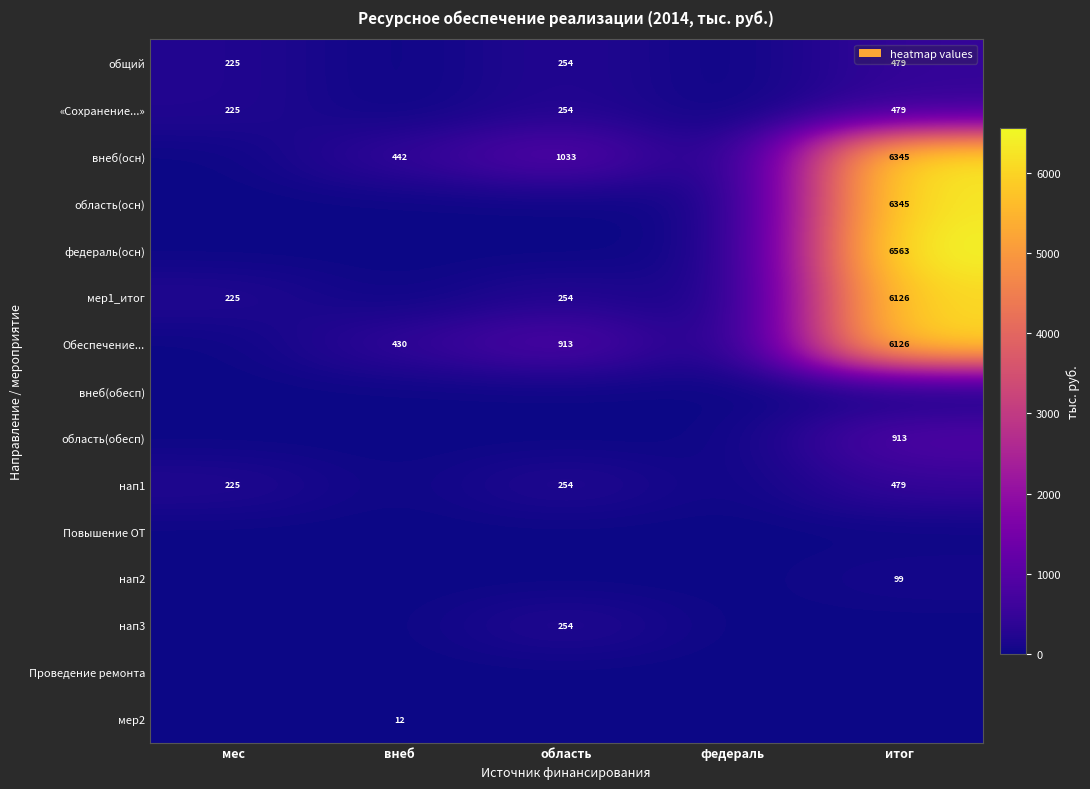

What is the spread (max minus min) of values at область?

1033.0